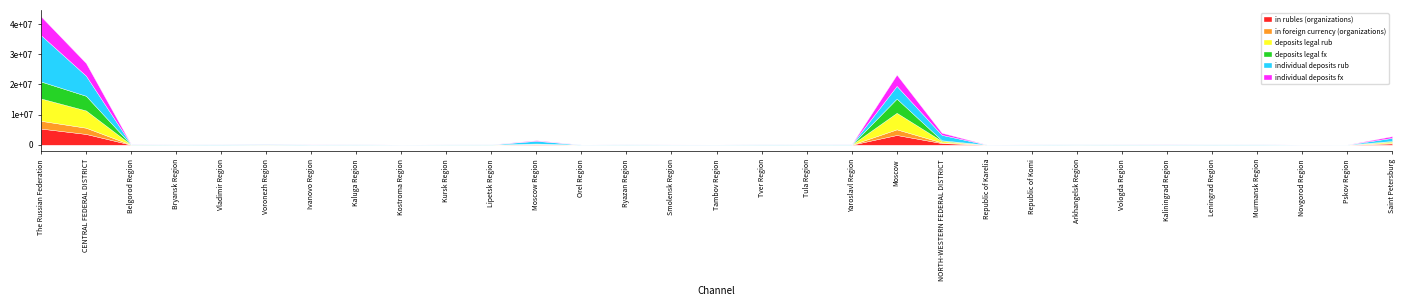

Rank the series at Belgorod Region from highest to lowest value.

individual deposits rub, individual deposits fx, deposits legal fx, in rubles (organizations), deposits legal rub, in foreign currency (organizations)